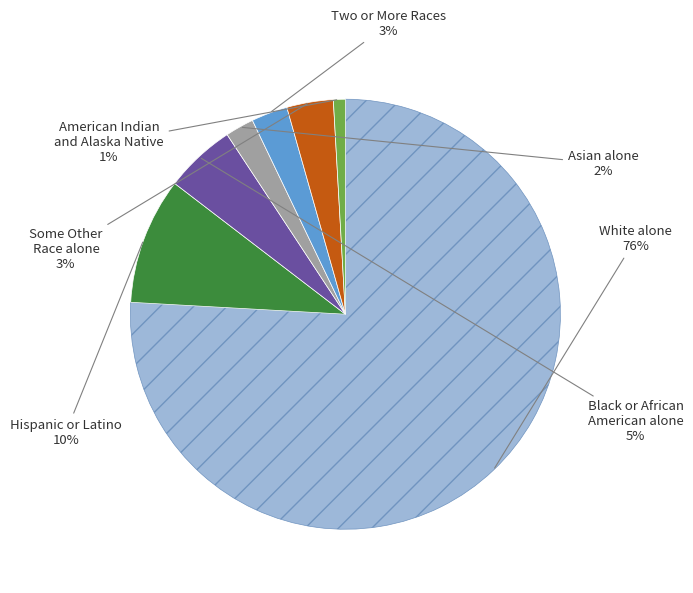

What is the majority slice?

White alone